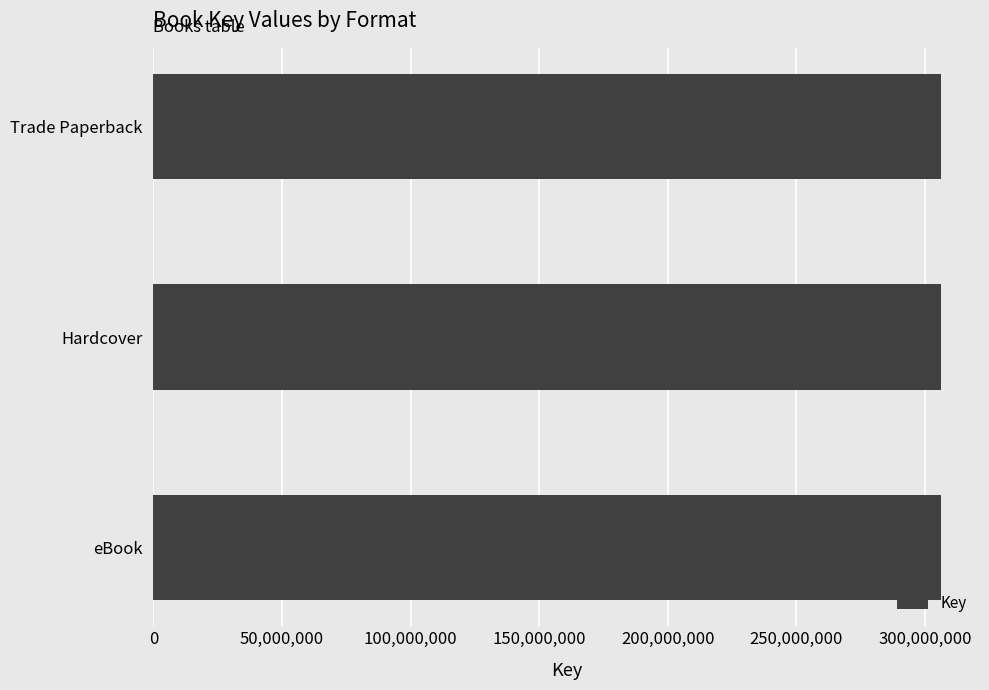

Between Trade Paperback (Starry Eyes) and Hardcover, which is larger?

Hardcover